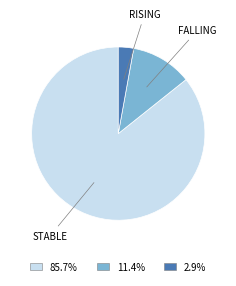

Do 85.7% and 2.9% together represent more than half of the pie?

Yes